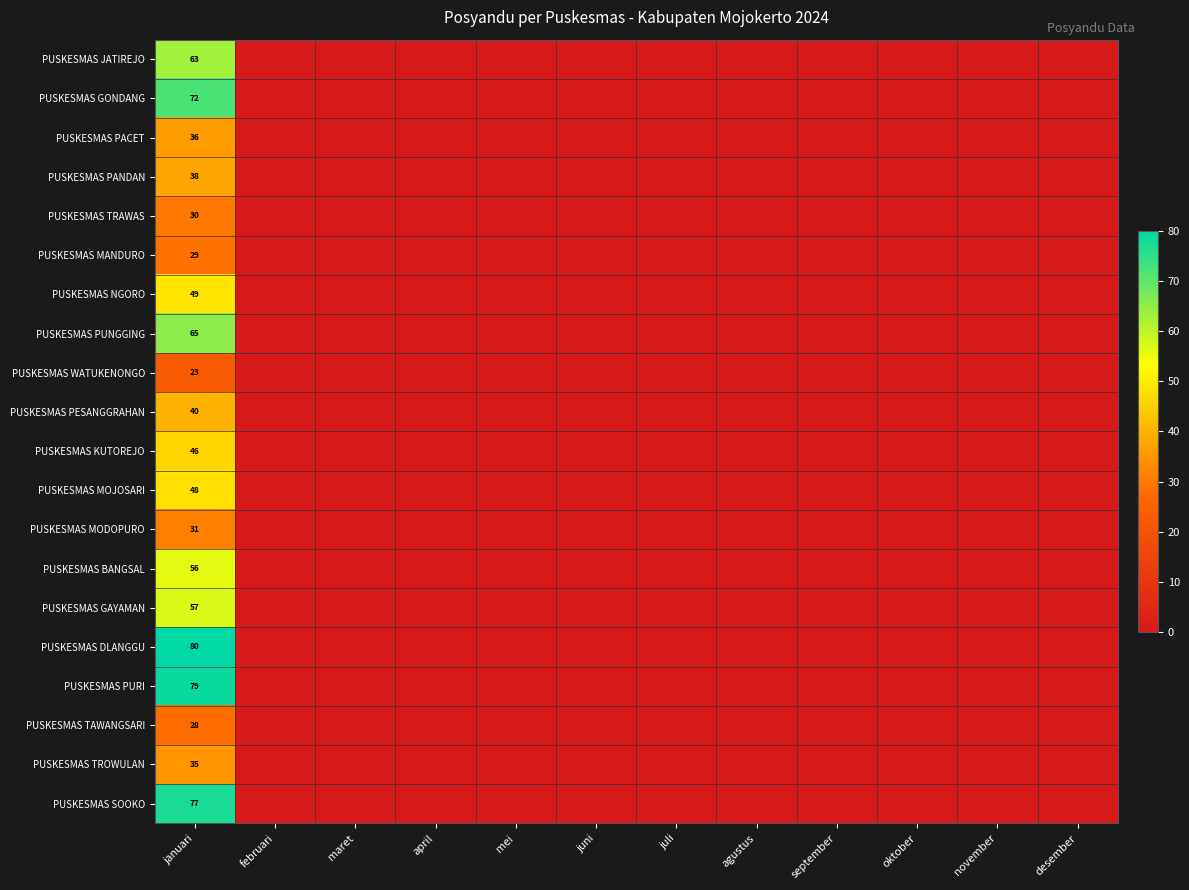

Which series has the largest total across all categories?

PUSKESMAS DLANGGU